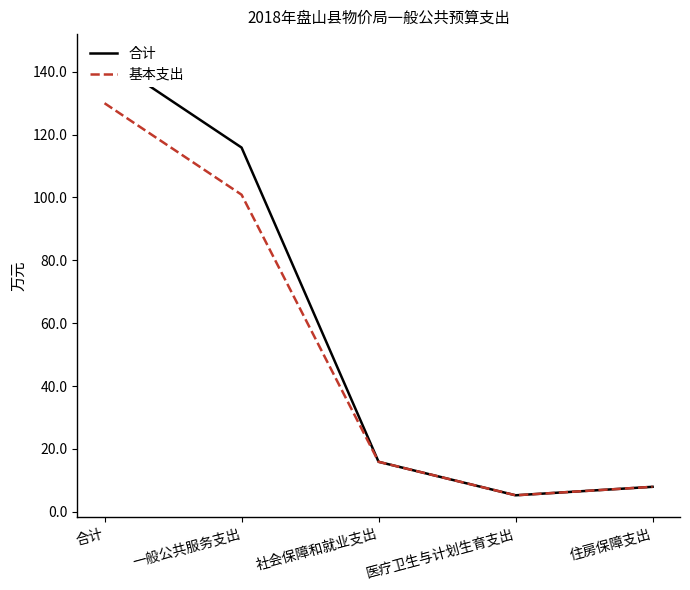

At 社会保障和就业支出, list the series in order from smallest to largest.

合计, 基本支出